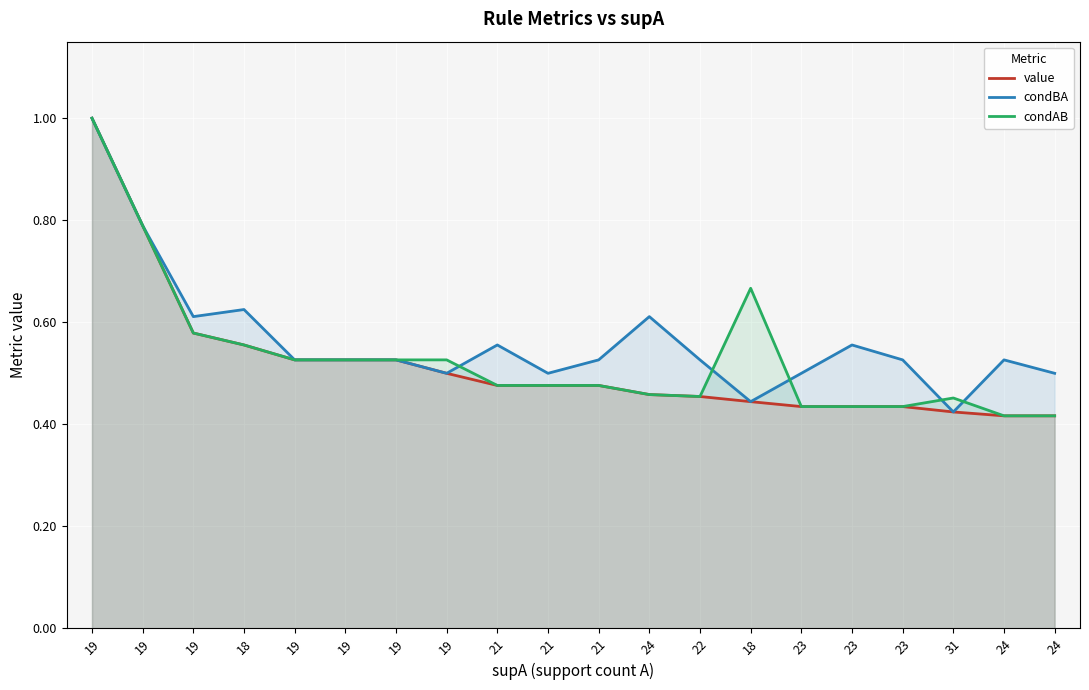

True or false: condAB and condBA cross at least once.

True